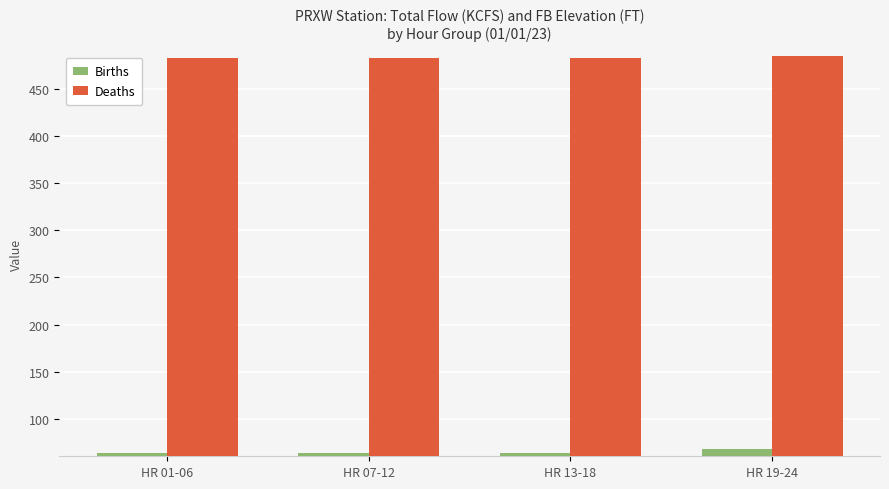

Which series changed the most between HR 07-12 and HR 19-24?

Births